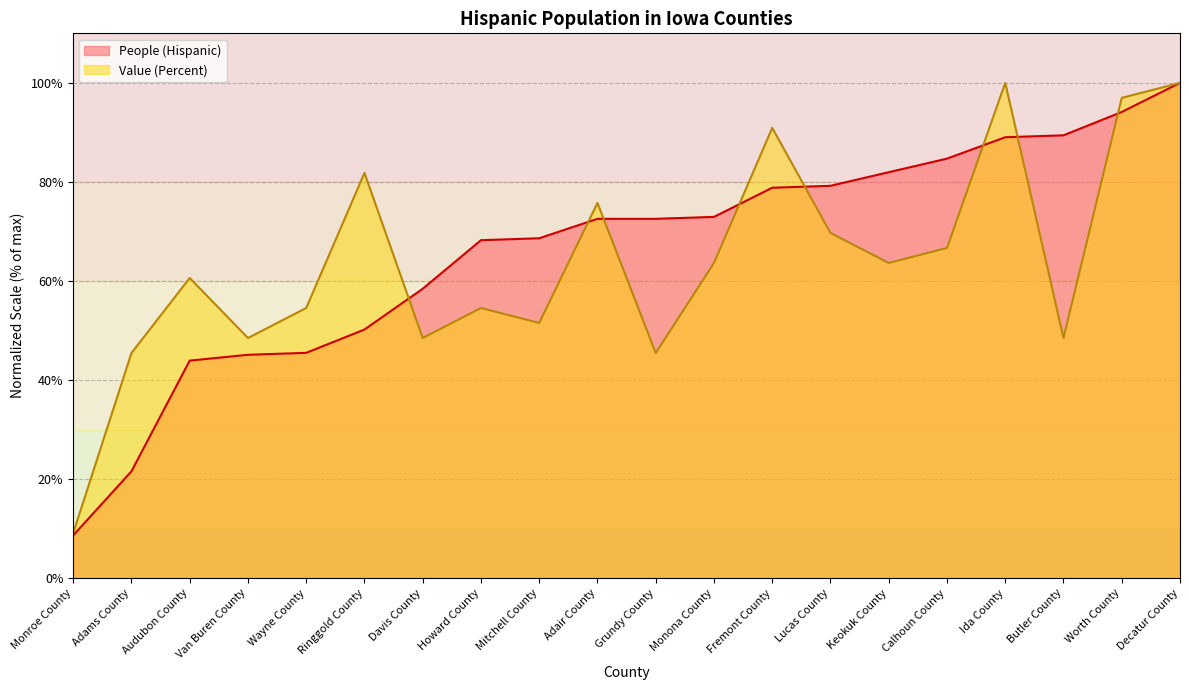

What is the smallest value displayed?

8.6